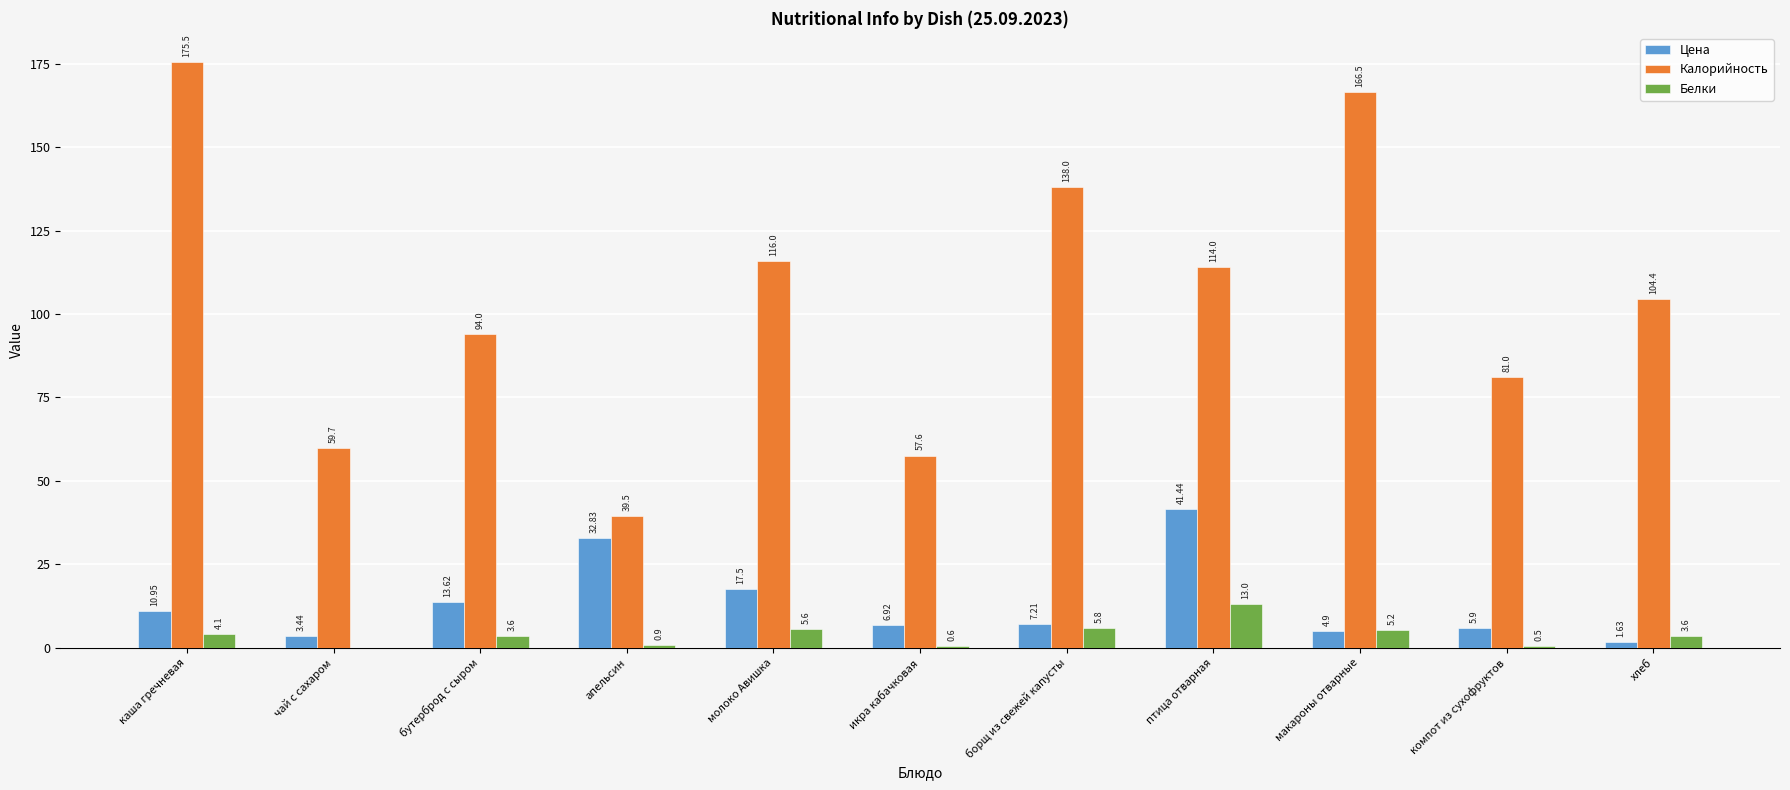

The Калорийность series shows 81.0 at компот из сухофруктов. True or false?

True